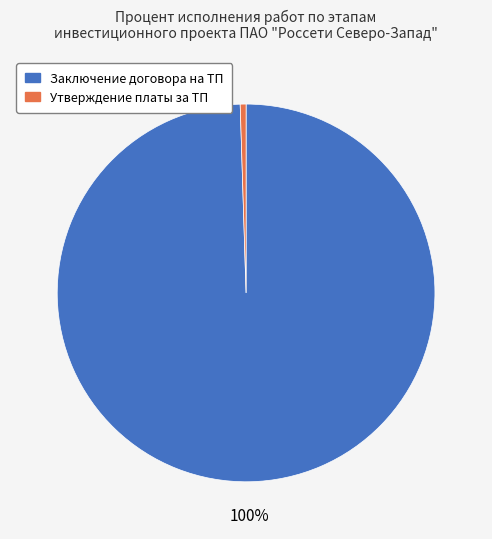

Is Заключение договора на ТП the majority of the pie?

Yes